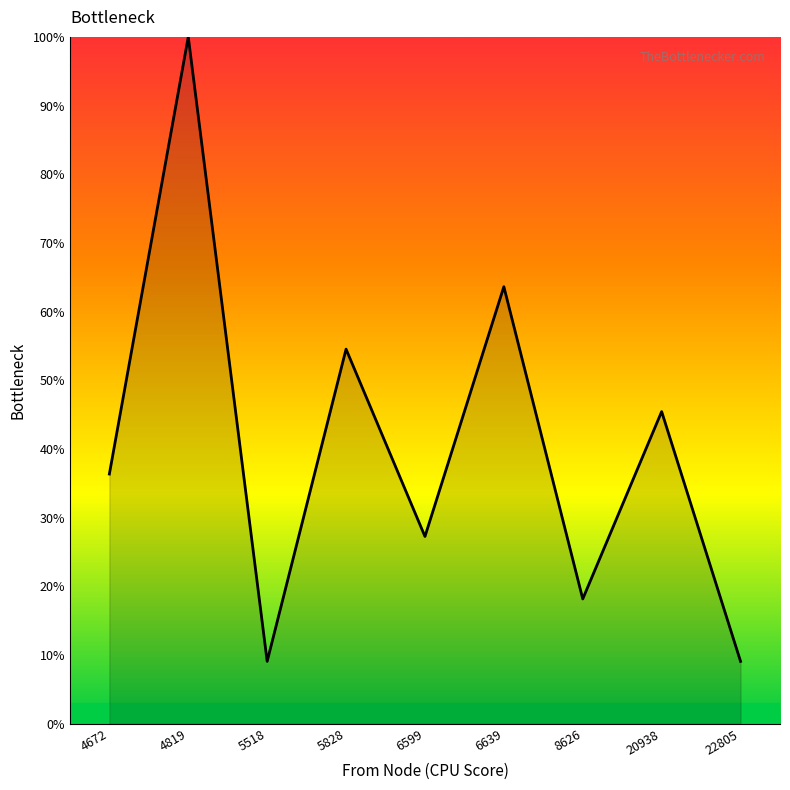

The chart shows a value of 13.4 at 22805. True or false?

False